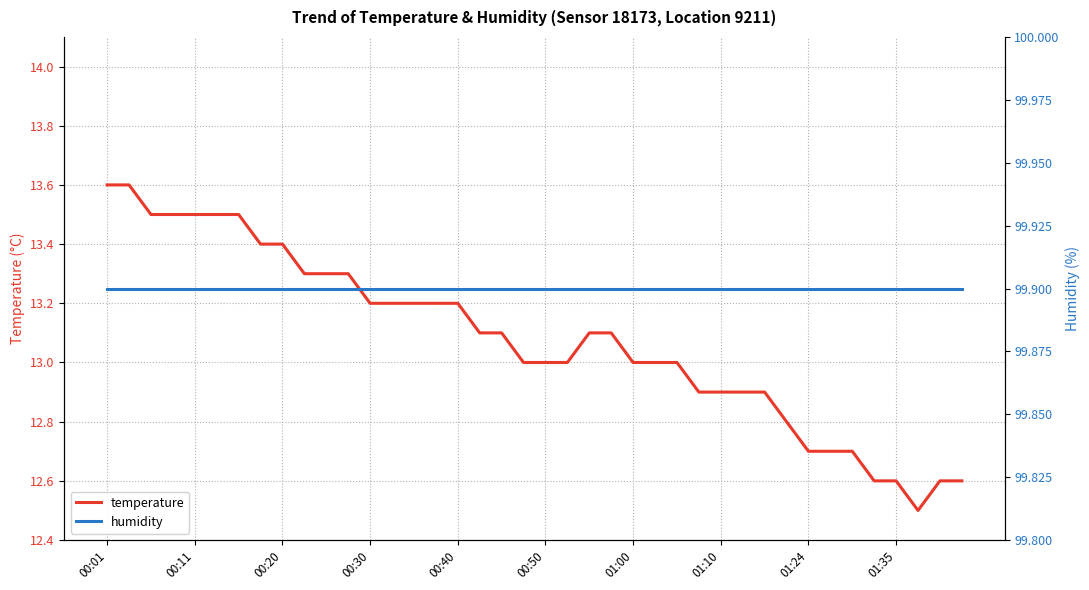

What is the maximum value for temperature?

13.6